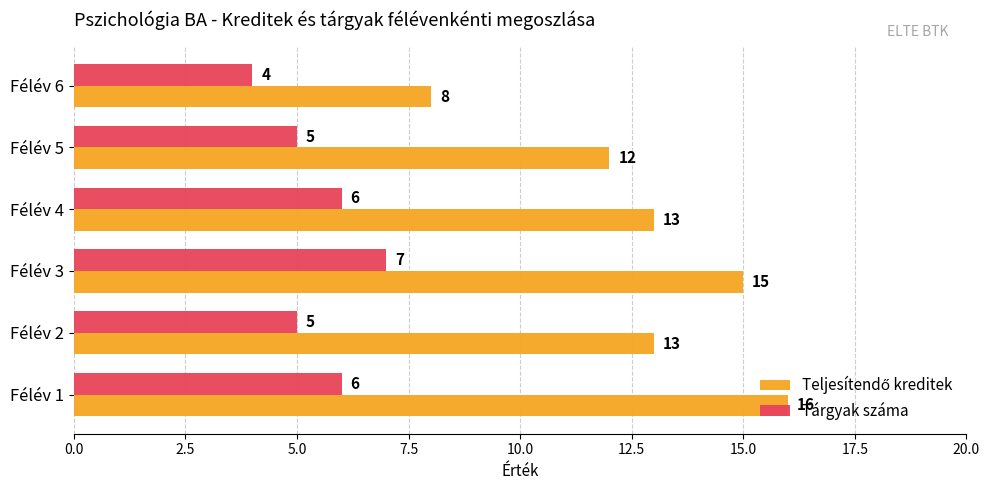

True or false: Tárgyak száma has a value of 5 at Félév 5.

True